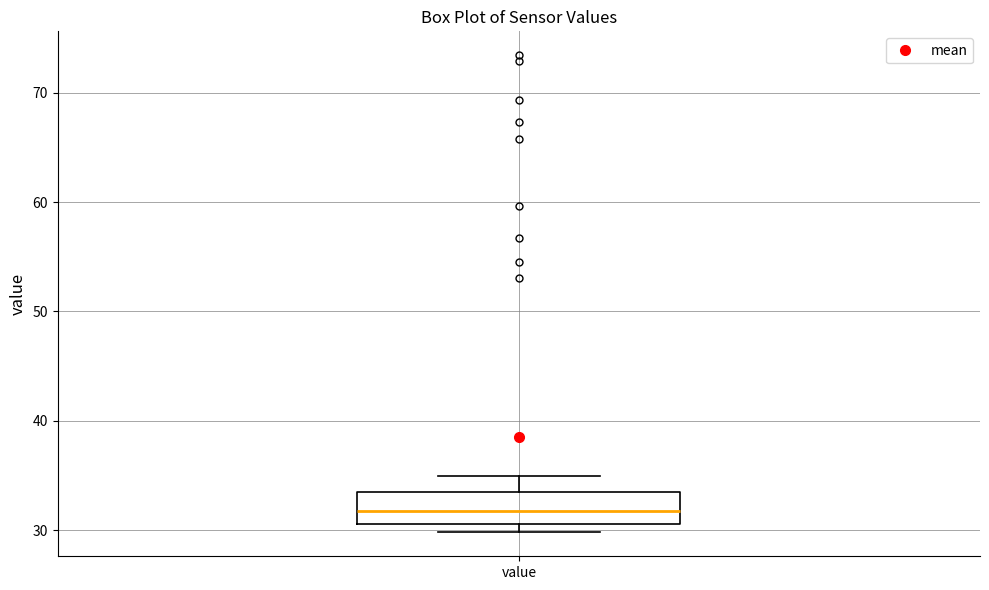

Where is the lower edge of the box for value on the y-axis? The values are not printed on the chart, so give them approximately, as read against the axis.

31